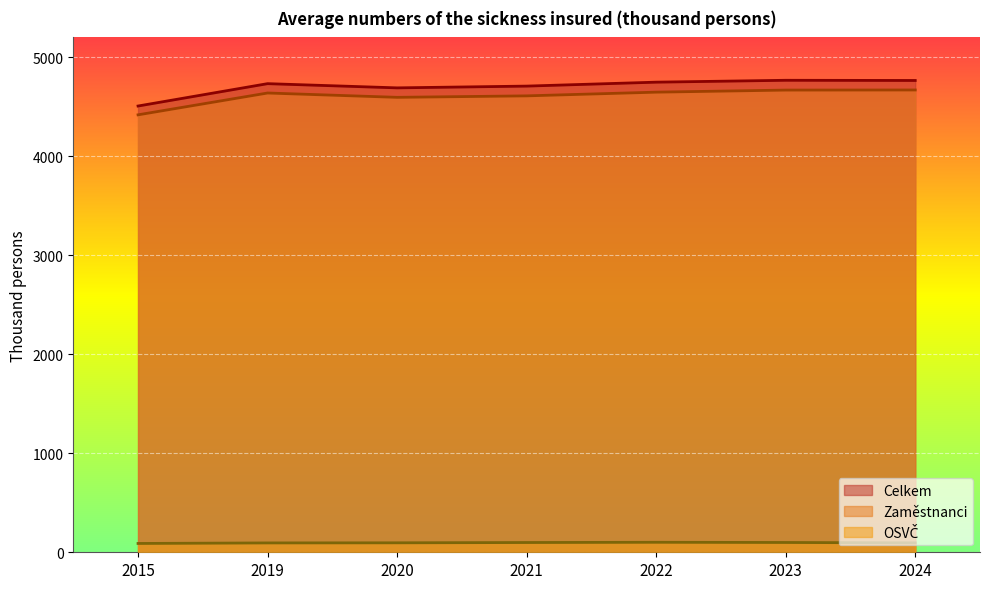

How many values in the OSVČ series are below 95?

2